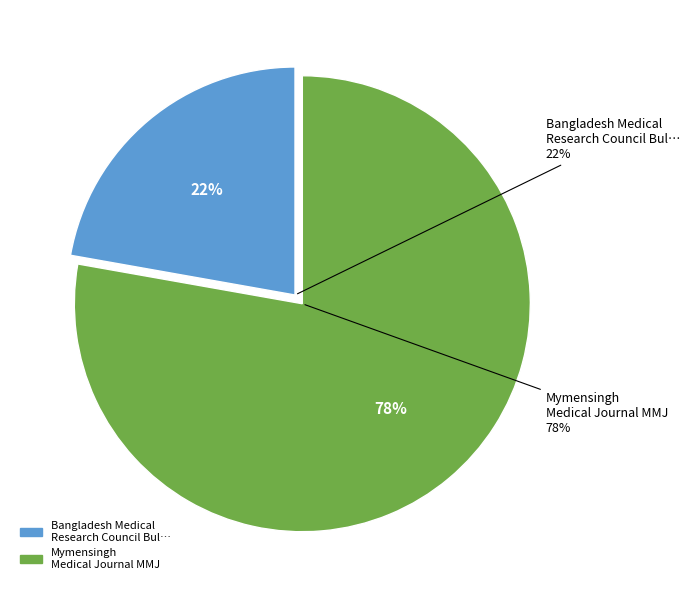

The Mymensingh Medical Journal (MMJ) slice represents 66% of the pie. True or false?

False